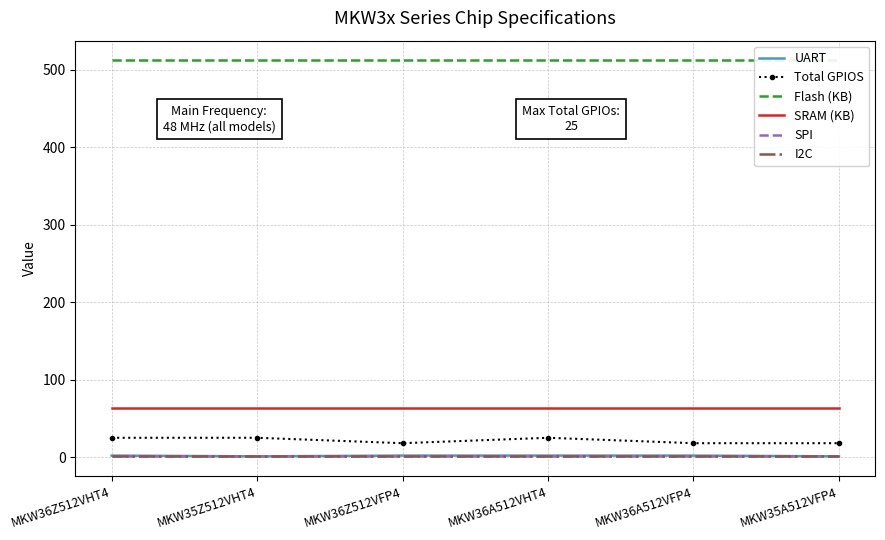

True or false: Flash (KB) has a value of 512 at MKW36A512VHT4.

True